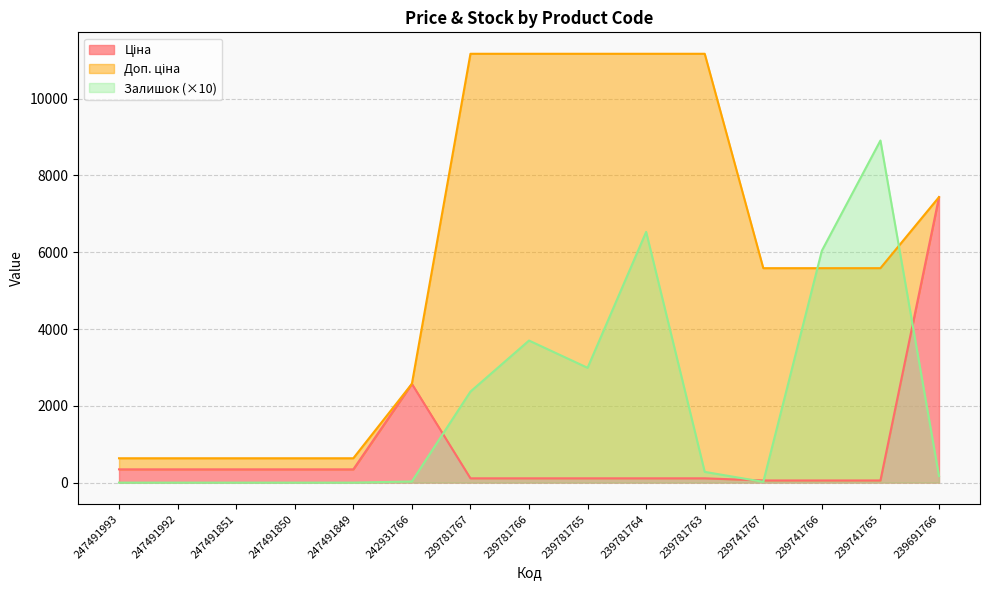

How many times do Ціна and Залишок cross each other?

4